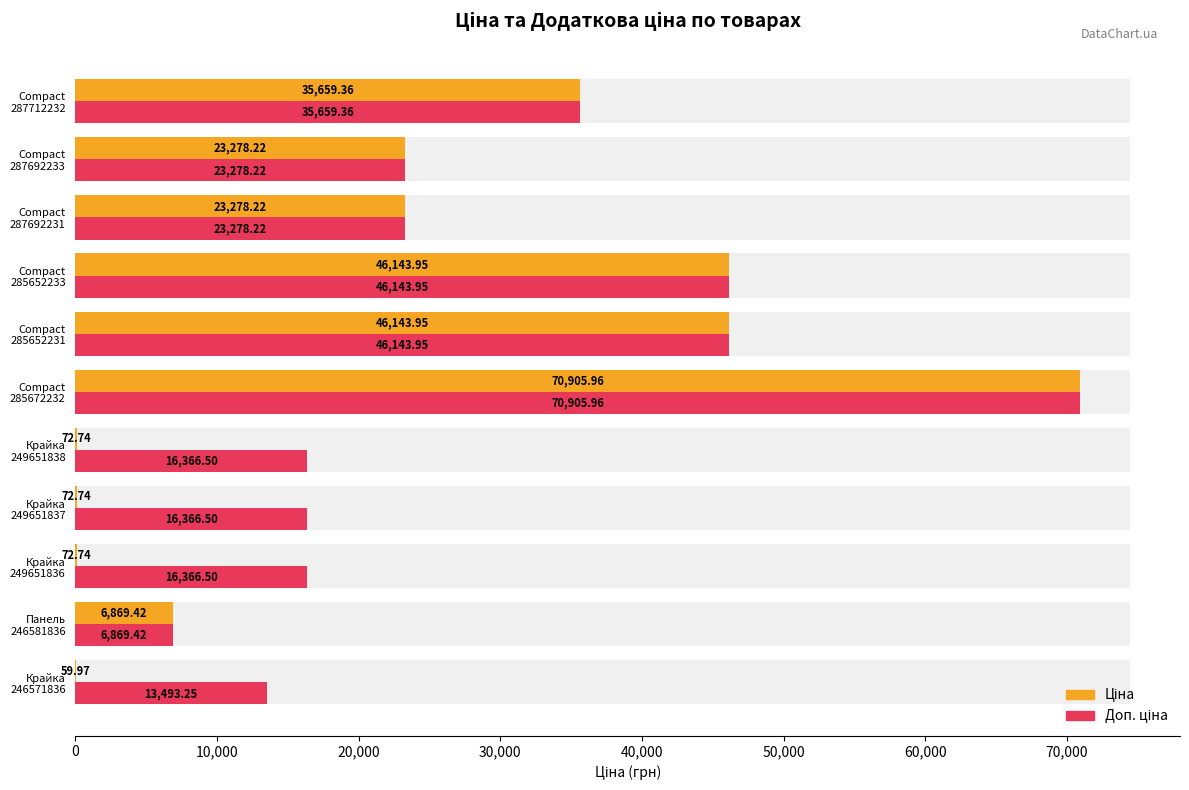

Reading left to right, list all the values displayed in this chart.

Ціна: 35659.4	23278.2	23278.2	46143.9	46143.9	70906.0	72.7	72.7	72.7	6869.4	60.0
Доп. ціна: 35659.4	23278.2	23278.2	46143.9	46143.9	70906.0	16366.5	16366.5	16366.5	6869.4	13493.2